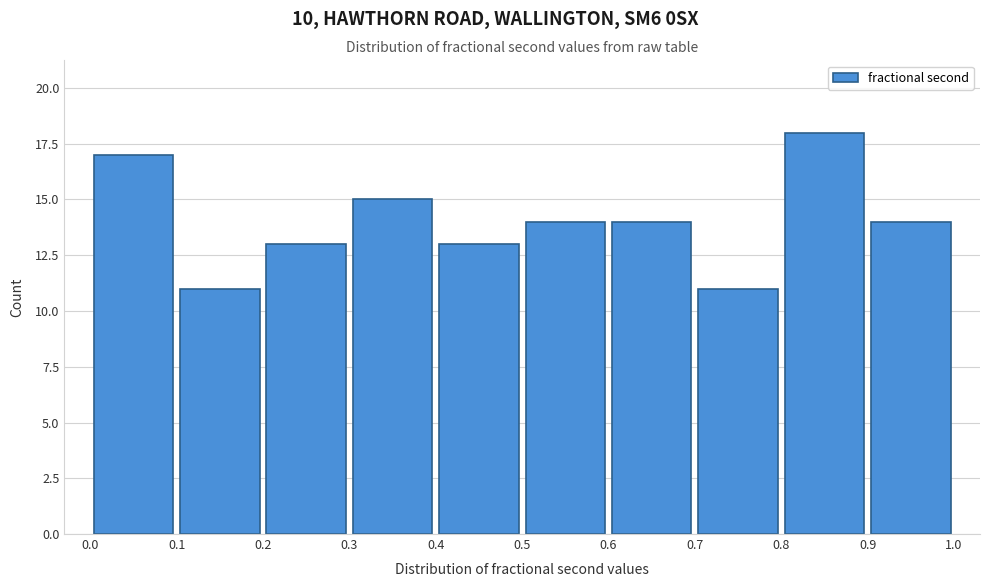

Over which range of the x-axis is the bar tallest?

0.8 to 0.9